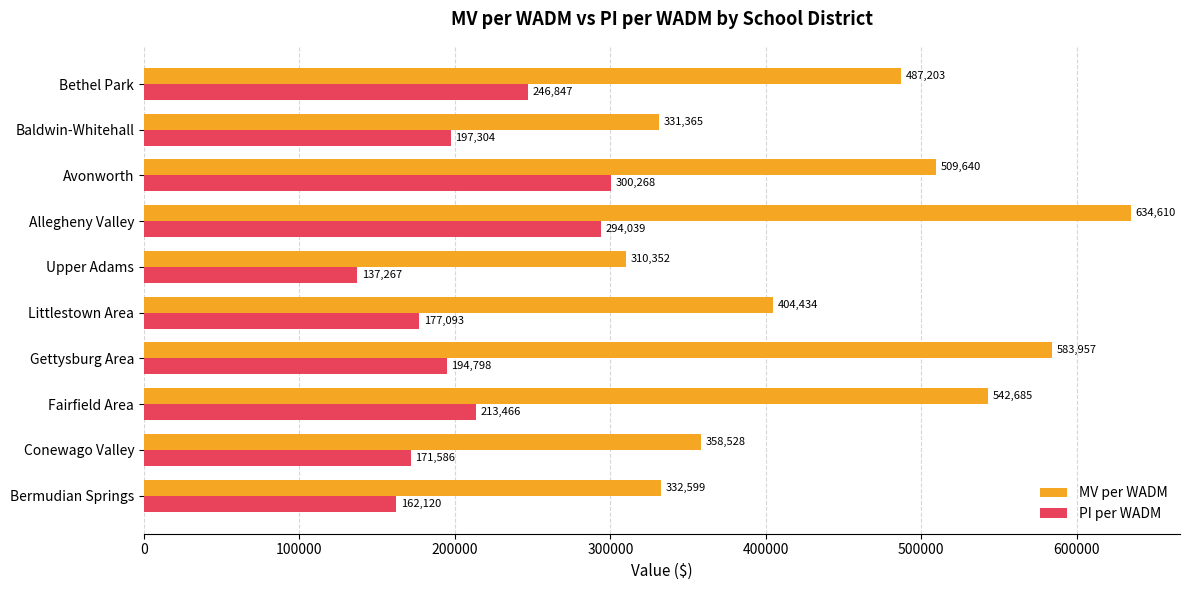

What are all the series names shown in the legend?

MV per WADM, PI per WADM